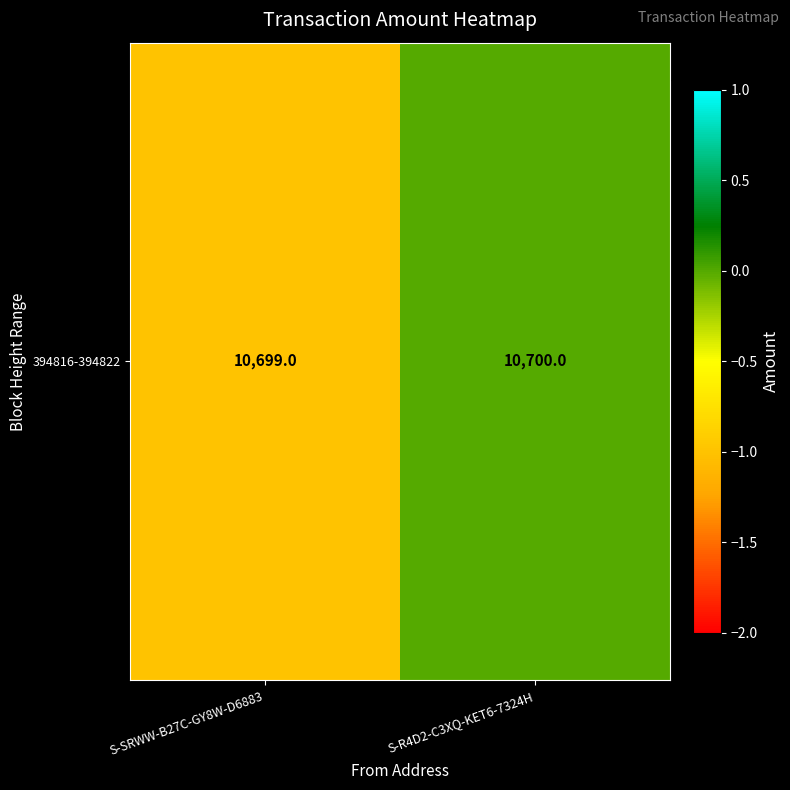

Rank the categories by value from highest to lowest.

S-R4D2-C3XQ-KET6-7324H, S-SRWW-B27C-GY8W-D6883